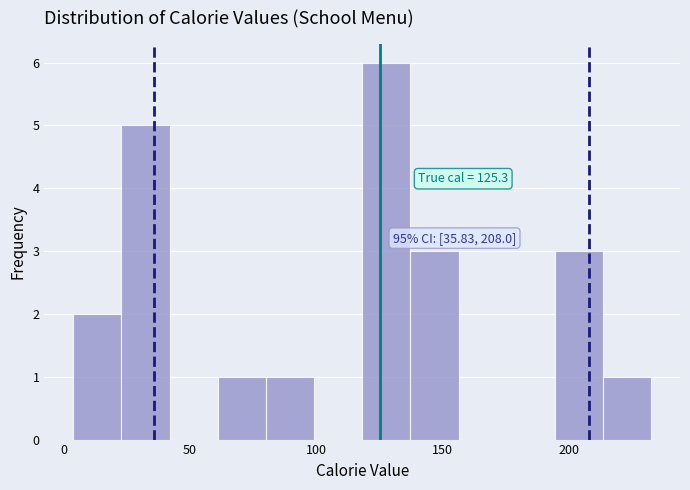

Read against the x-axis, roughly where is the centre of the tallest bar?

130